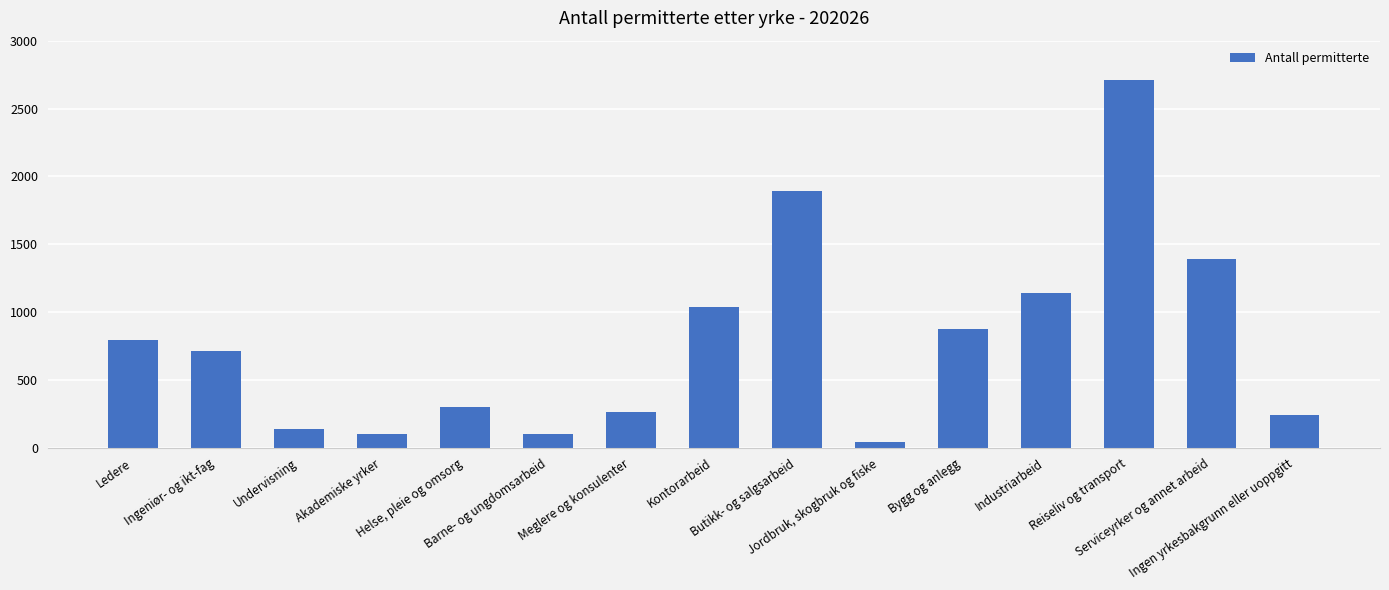

Are the bars grouped side by side (vs. stacked)?

No